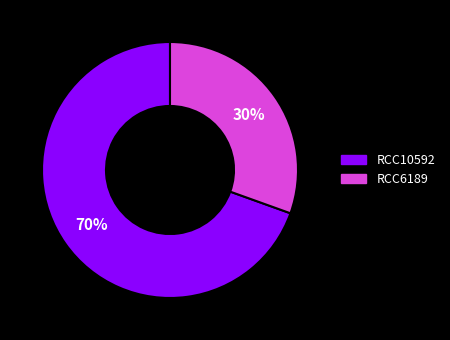

True or false: RCC10592 accounts for 62% of the total.

False